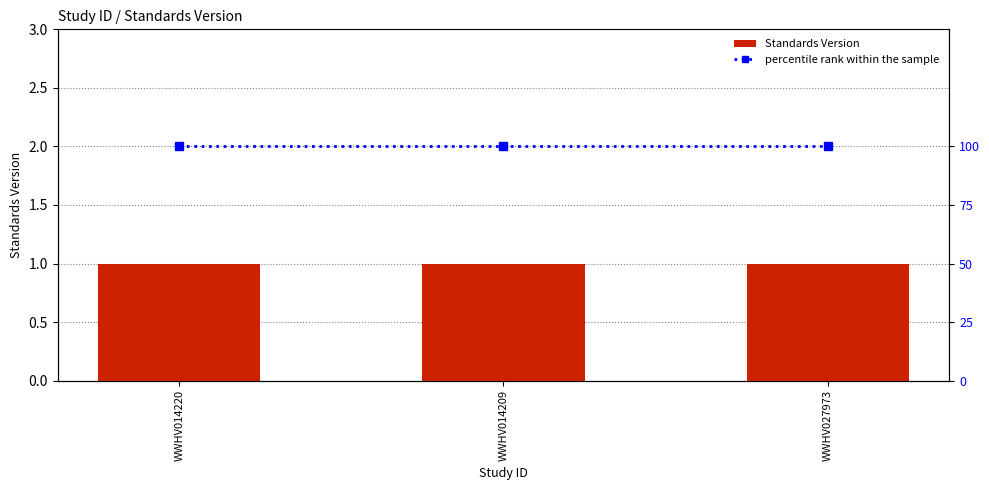

What are all the series names shown in the legend?

Standards Version, percentile rank within the sample